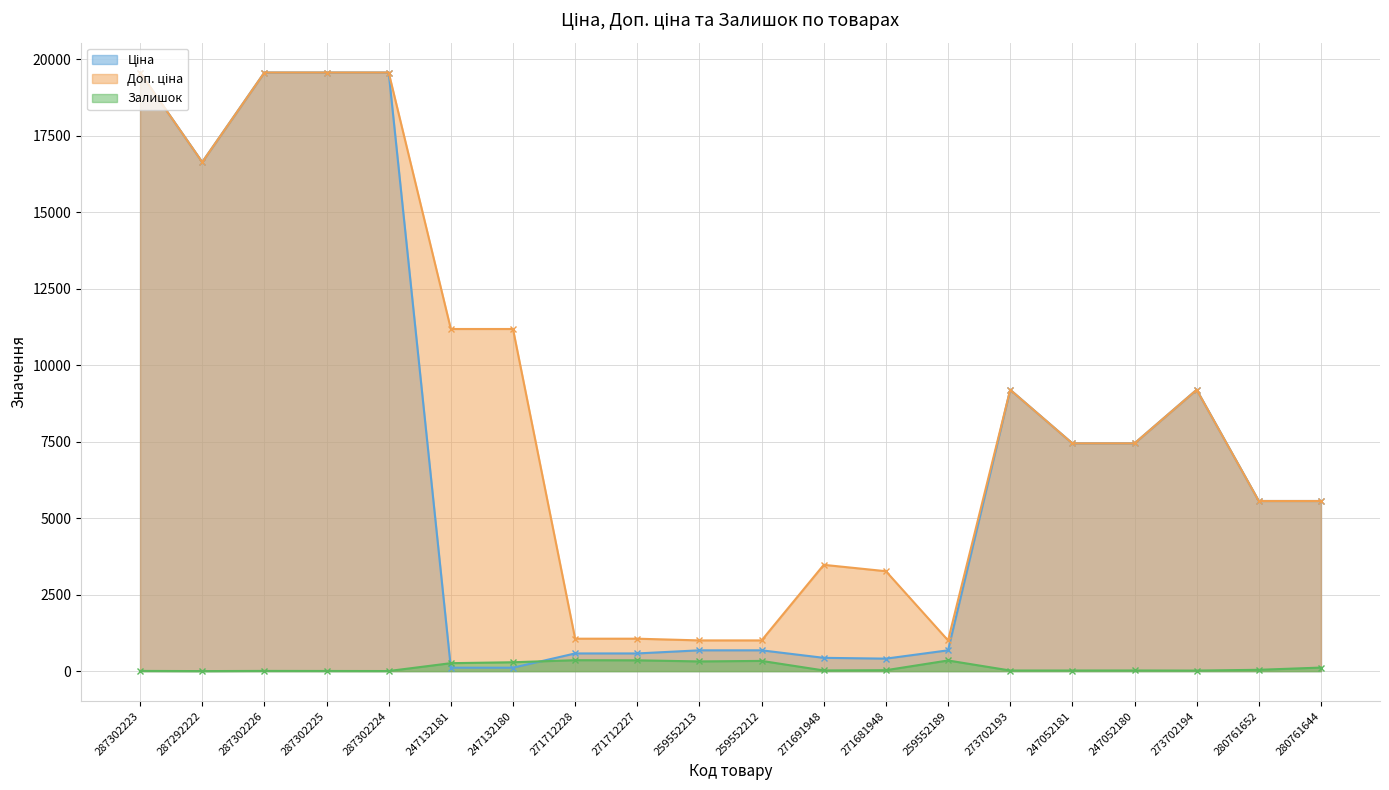

Where does the Доп. ціна series first go above 7444?

287302223